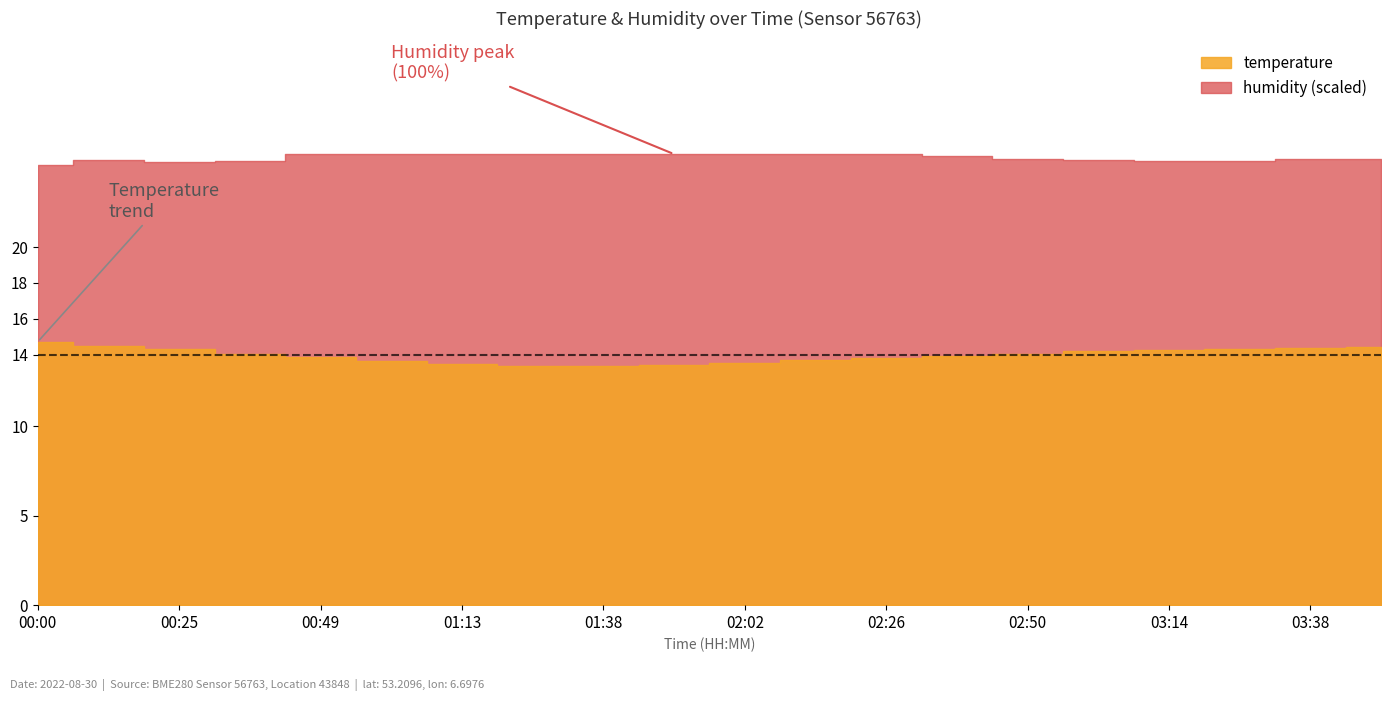

What is the total value across all series at 02:50?

113.0